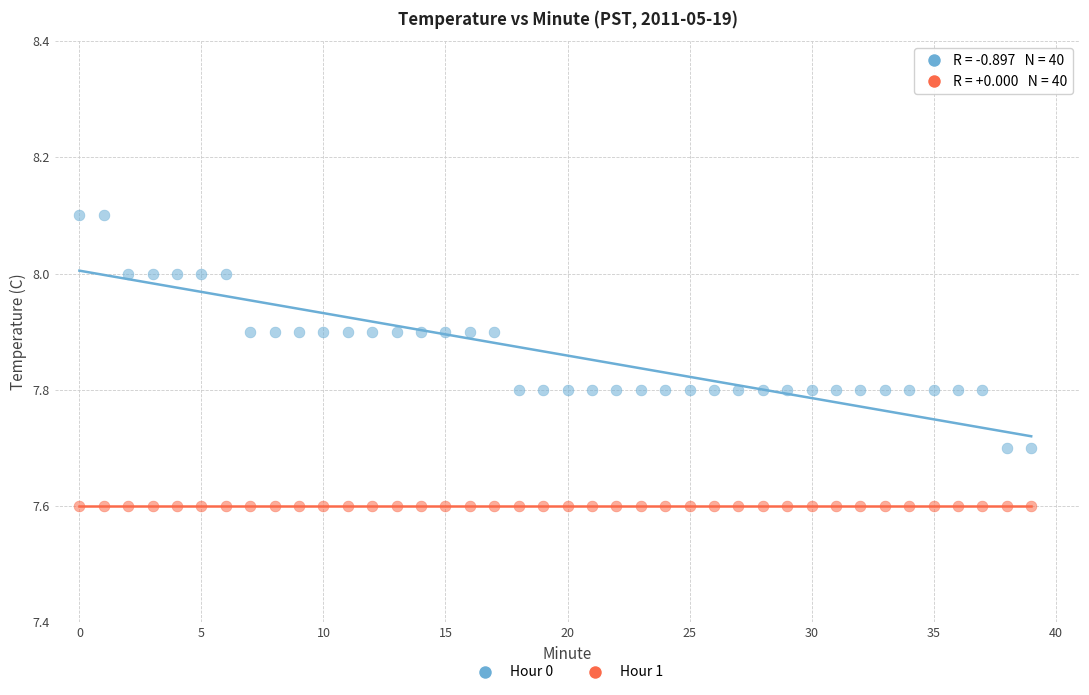

Which series reaches the maximum Y coordinate?

Hour 0